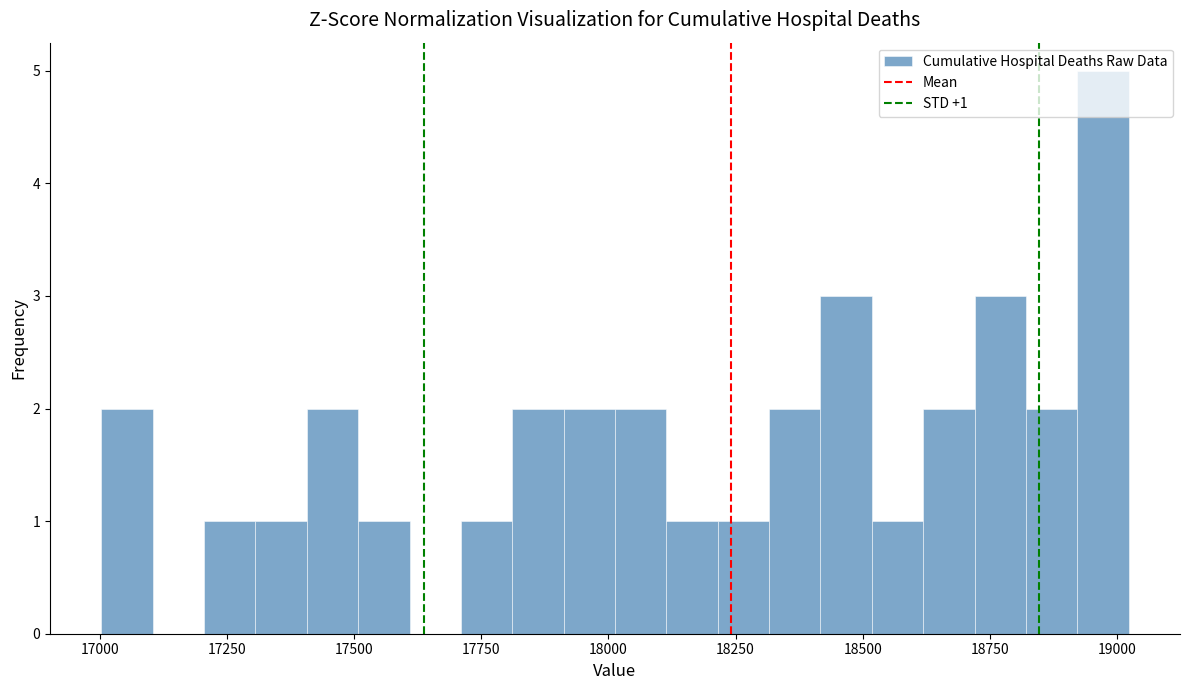

Around what value on the x-axis is the tallest bar? Give the approximate position of its centre, as read against the axis.

18950